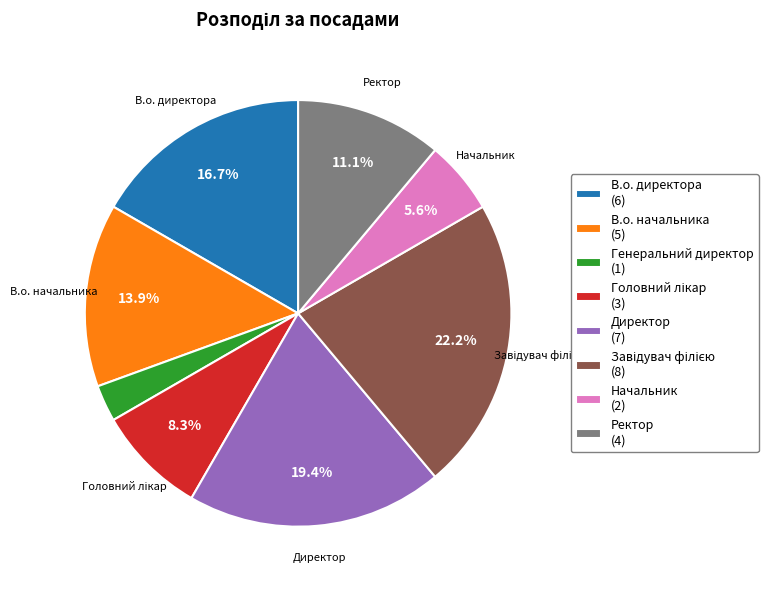

Between Директор and В.о. директора, which is larger?

Директор